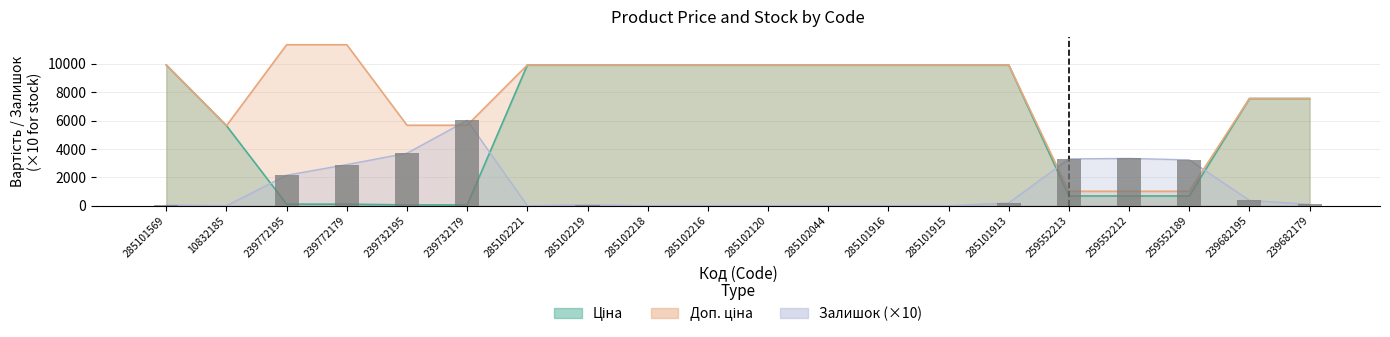

Which category has the lowest value in the Залишок series?

10832185